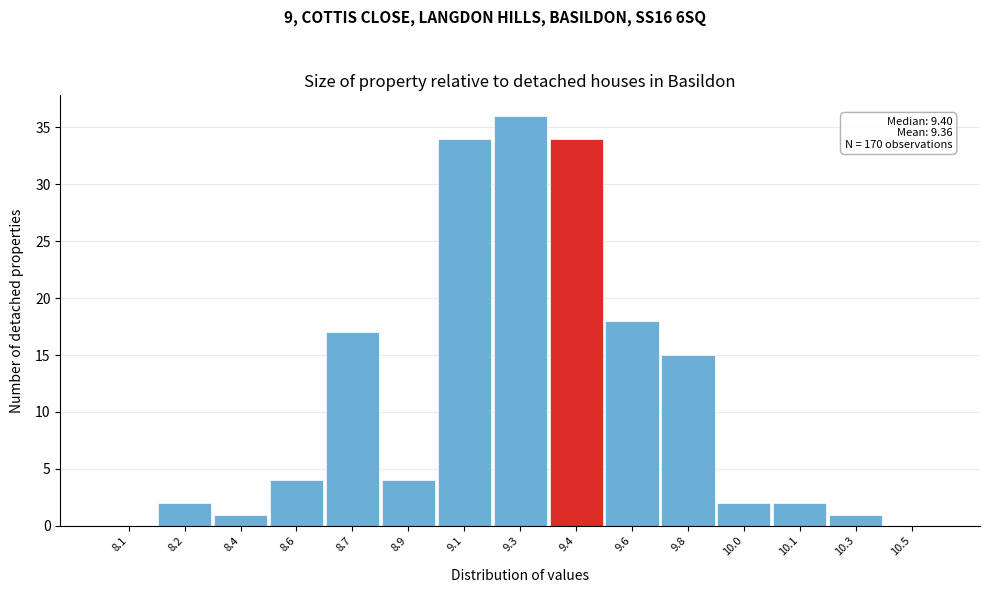

Reading left to right, extract all data points from this chart.

8.1=0	8.2=2	8.4=1	8.6=4	8.7=17	8.9=4	9.1=34	9.3=36	9.4=34	9.6=18	9.8=15	10.0=2	10.1=2	10.3=1	10.5=0